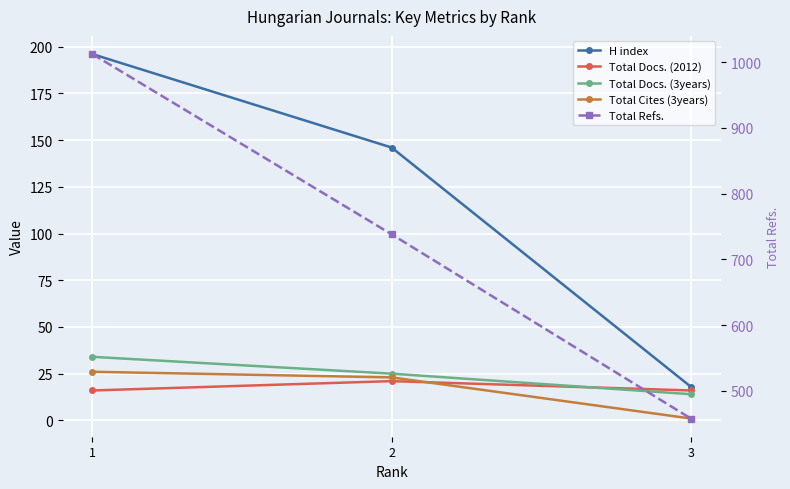

At which label does Total Cites (3years) reach its minimum?

3